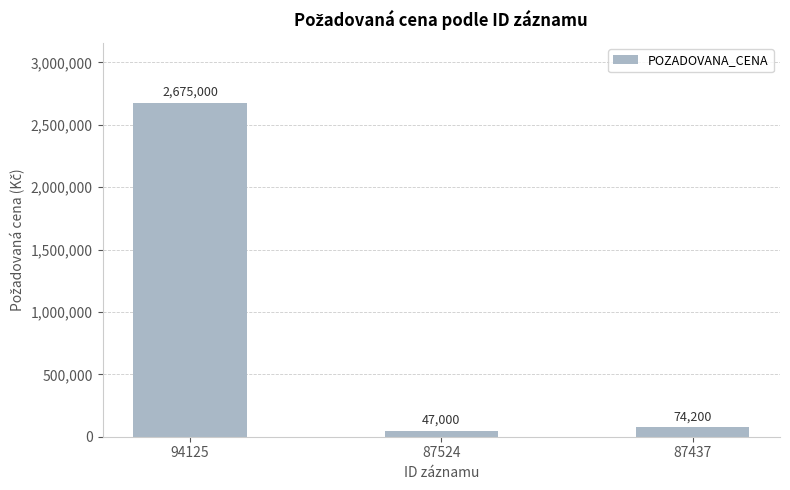

What is the greatest value displayed?

2675000